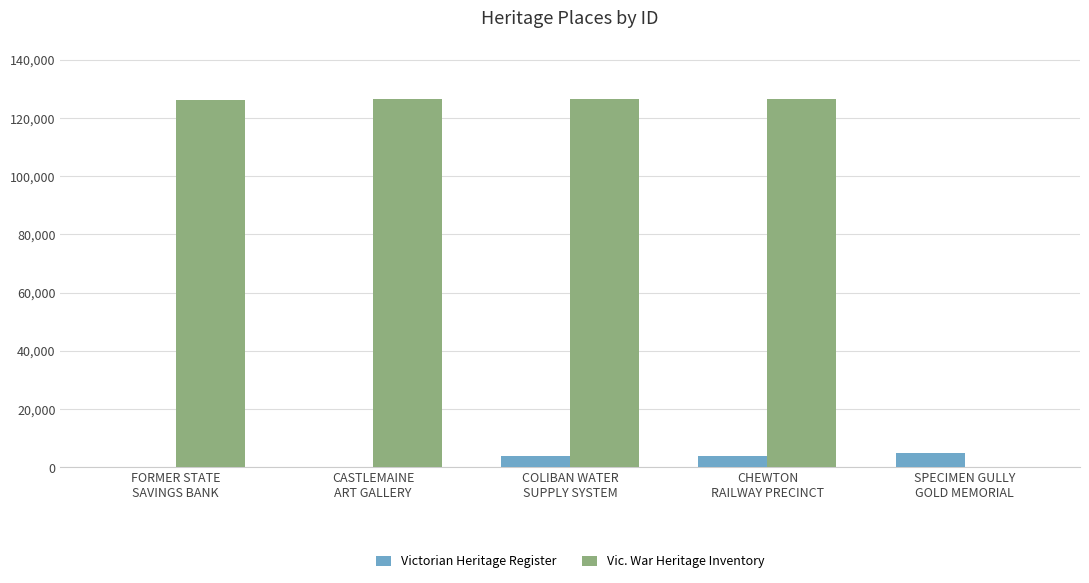

What is the sum of all Vic. War Heritage Inventory values?

505807